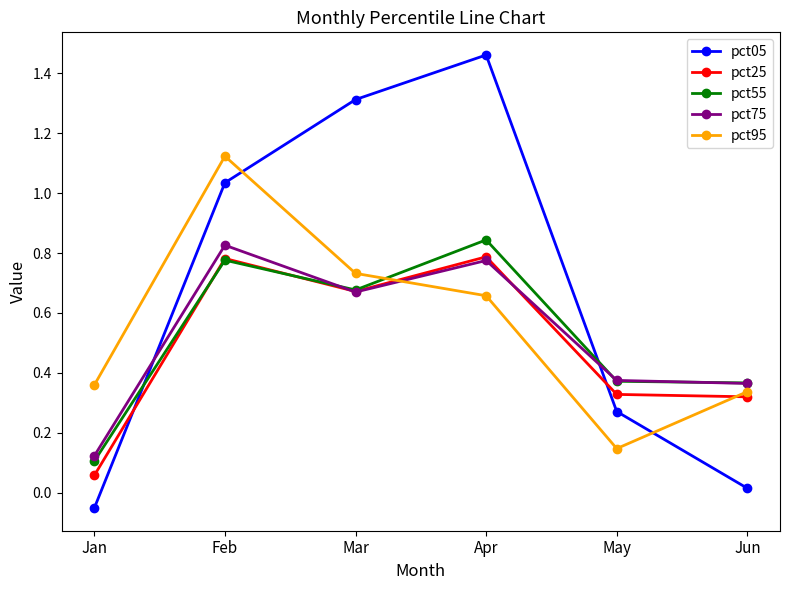

Which series has the largest total across all categories?

pct05